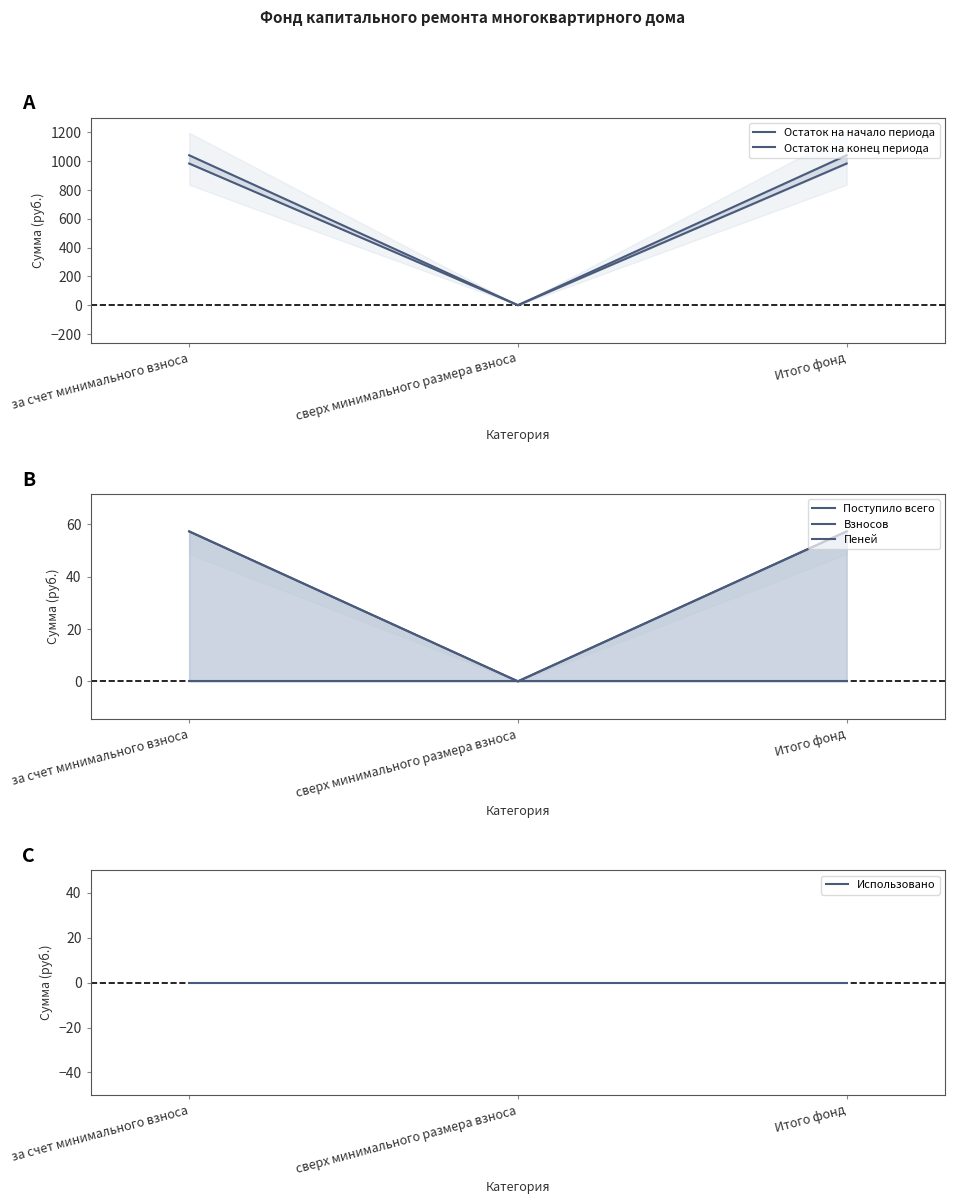

Between за счет минимального взноса and Итого фонд, which series saw the biggest shift?

Остаток на начало периода